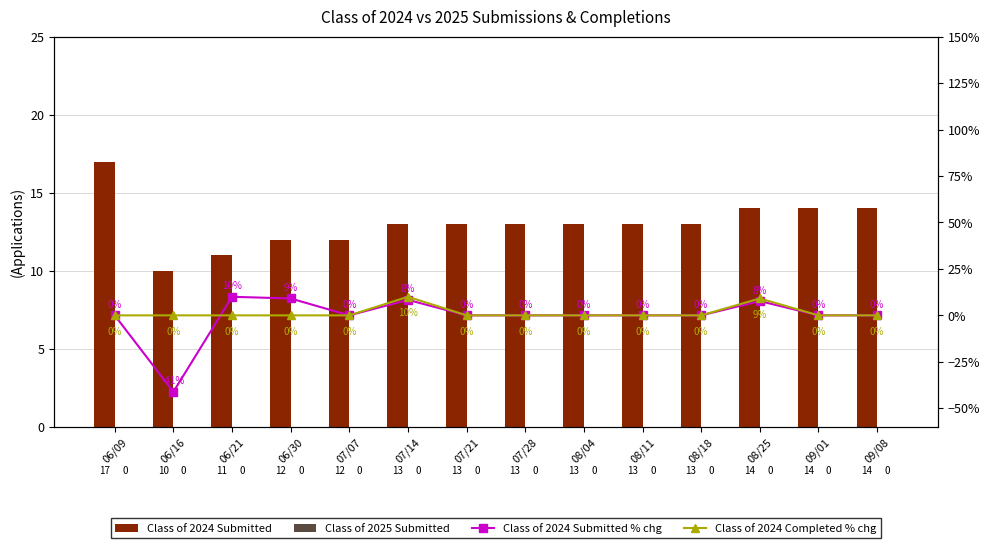

Between 08/18 and 09/01, which series saw the biggest shift?

Class of 2024 Submitted